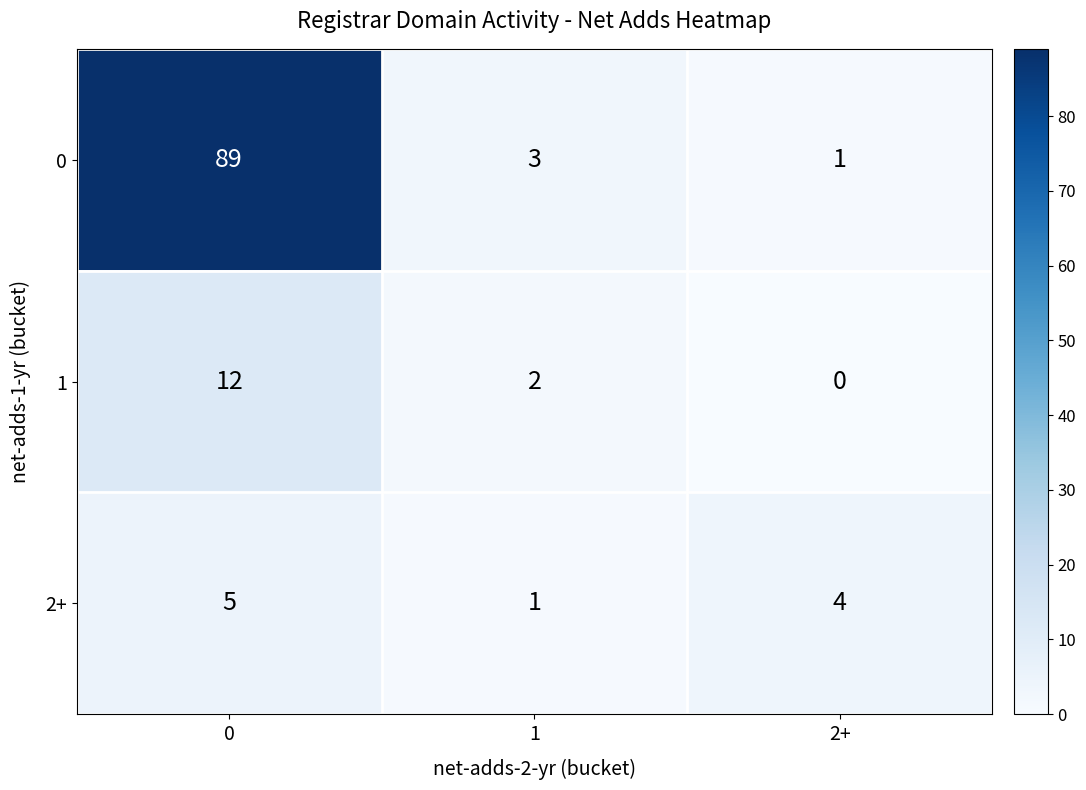

Rank the series by their maximum value, from lowest to highest.

2+, 1, 0